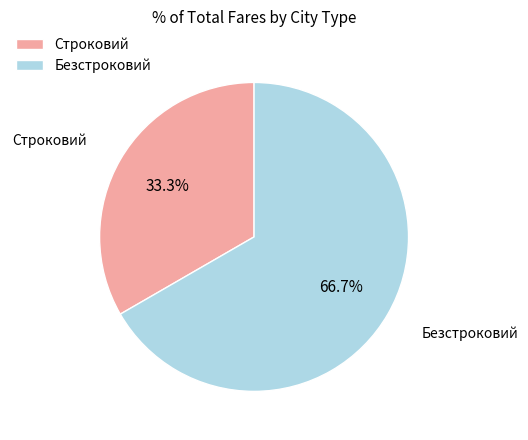

What is the largest slice in the pie chart?

Безстроковий